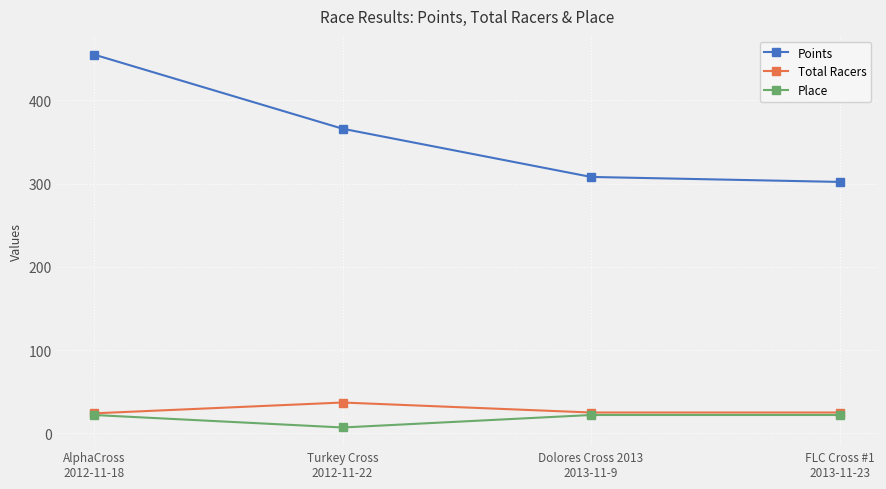

What is the value of the Total Racers point at the 1st from the left?

24.0